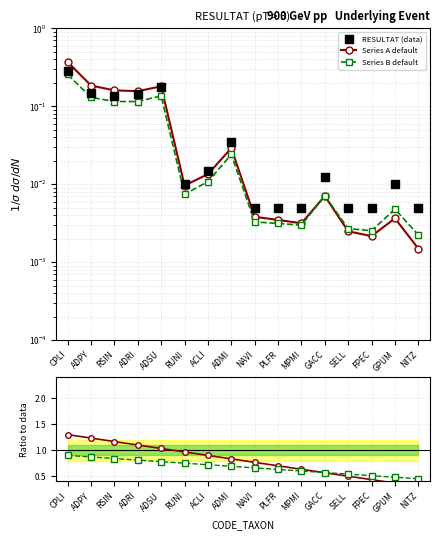

What are all the series names shown in the legend?

Series A default, Series B default, RESULTAT (data)